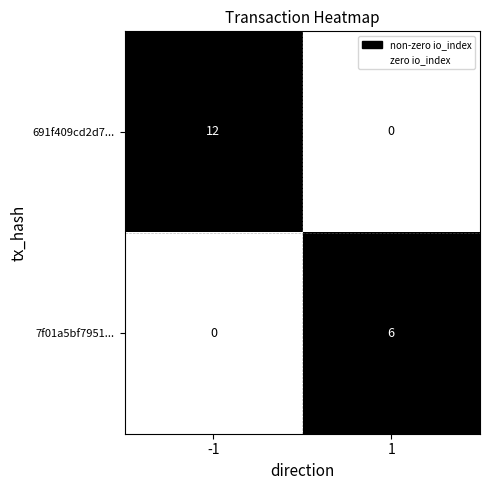

What is the sum of all 7f01a5bf7951... values?

6